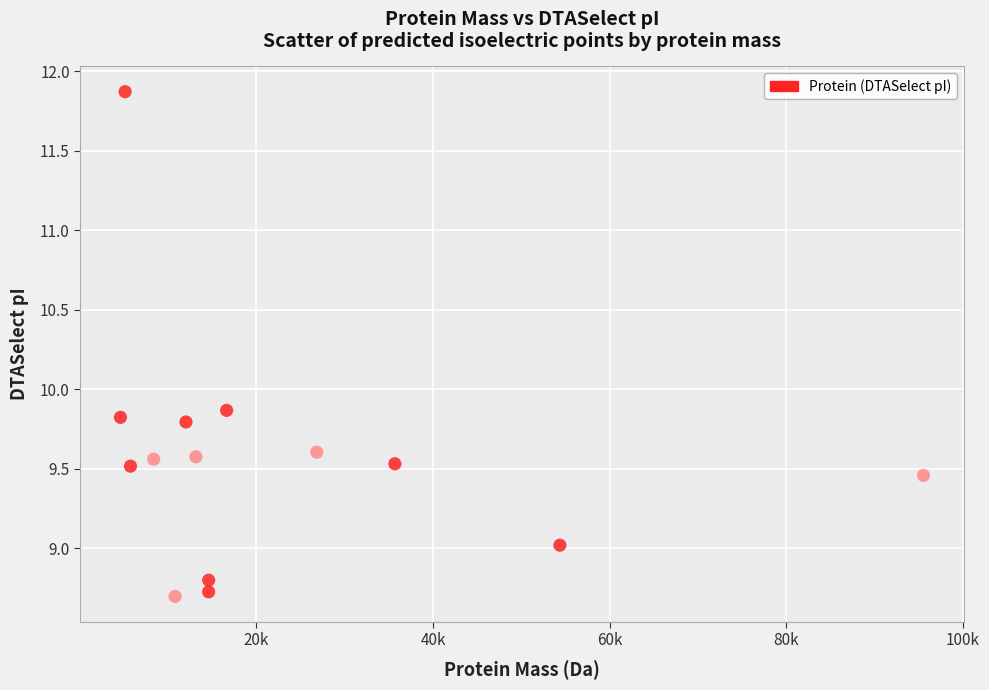

What is the range of Y values (max minus min)?

3.2